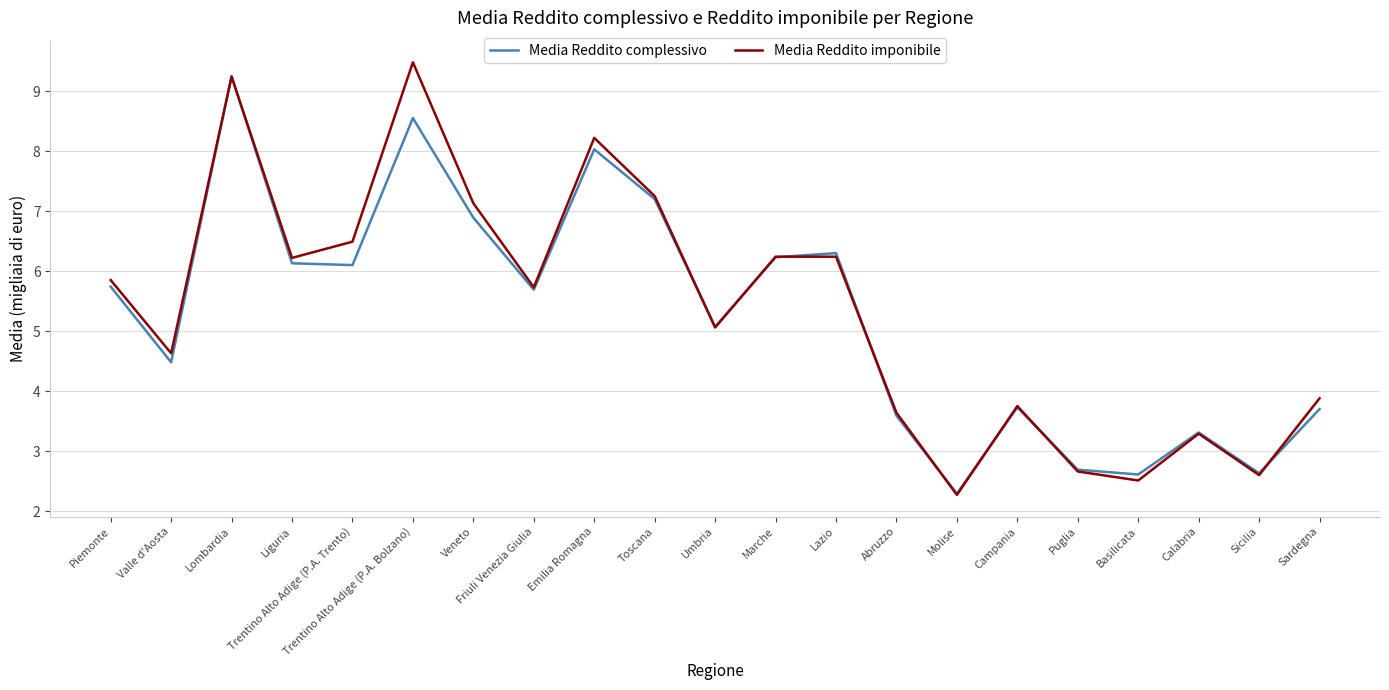

Is it true that Media Reddito complessivo equals 4.9 at Calabria?

False